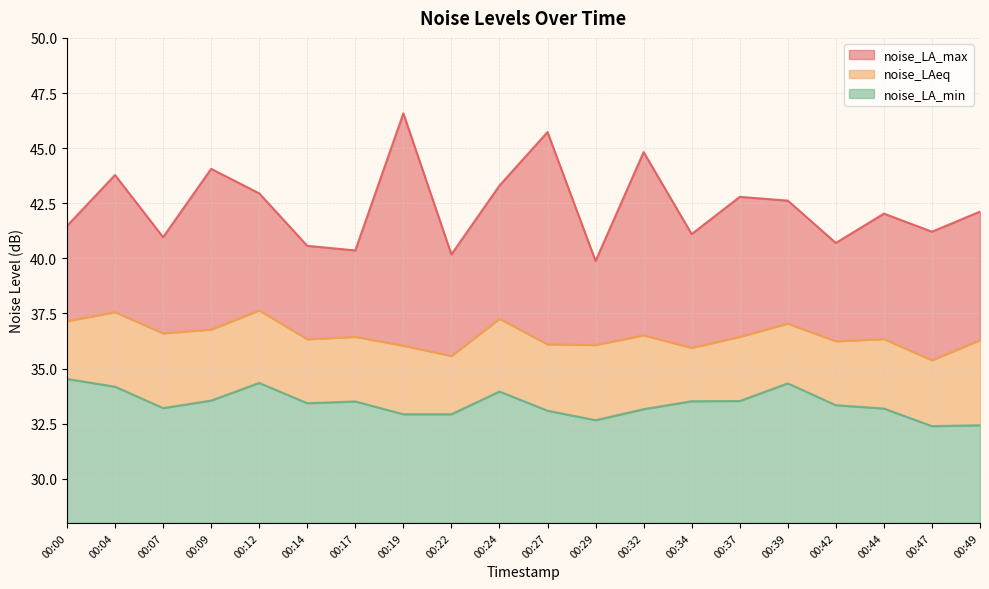

How many values in the noise_LA_min series exceed 33?

15